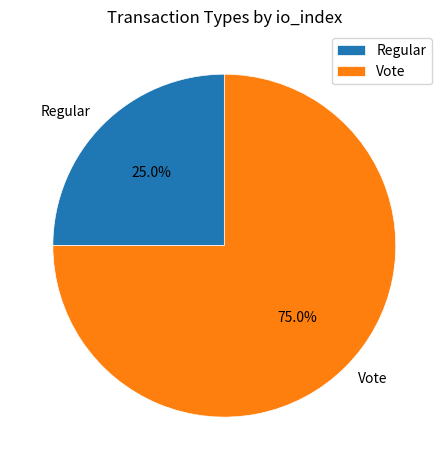

What is the ratio of the value at Vote to the value at Regular?

3.0